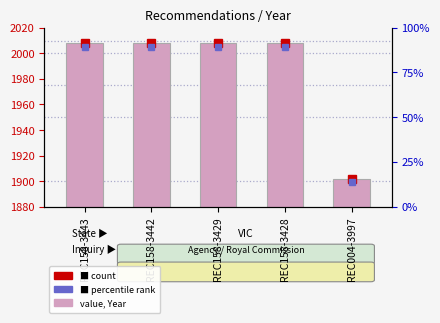

How many bars are there in total?

5